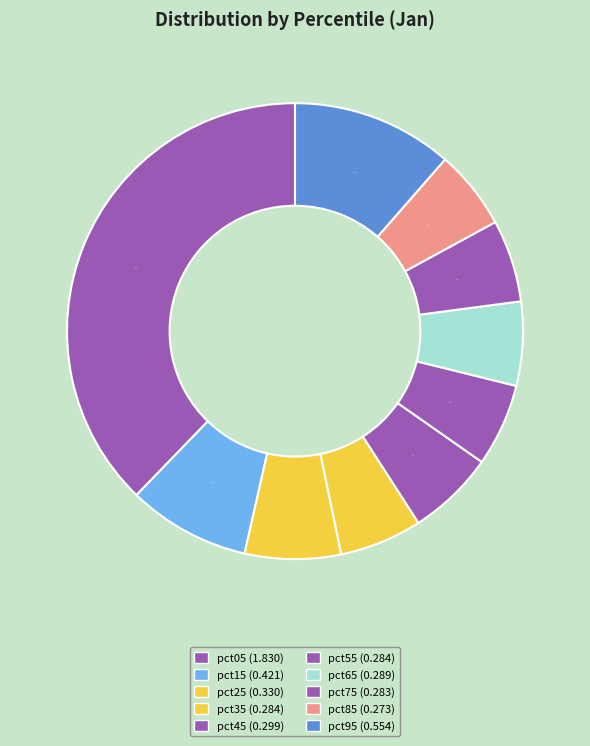

Rank the categories by value from highest to lowest.

pct05, pct95, pct15, pct25, pct45, pct65, pct55, pct35, pct75, pct85